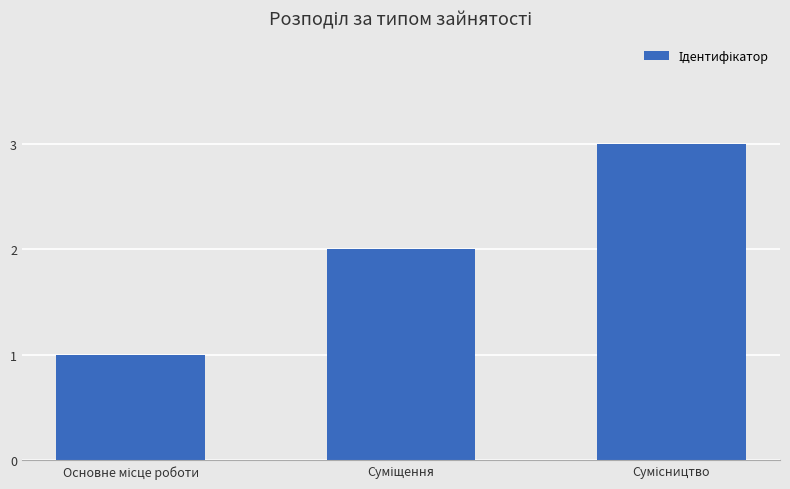

What is the sum of all values?

6